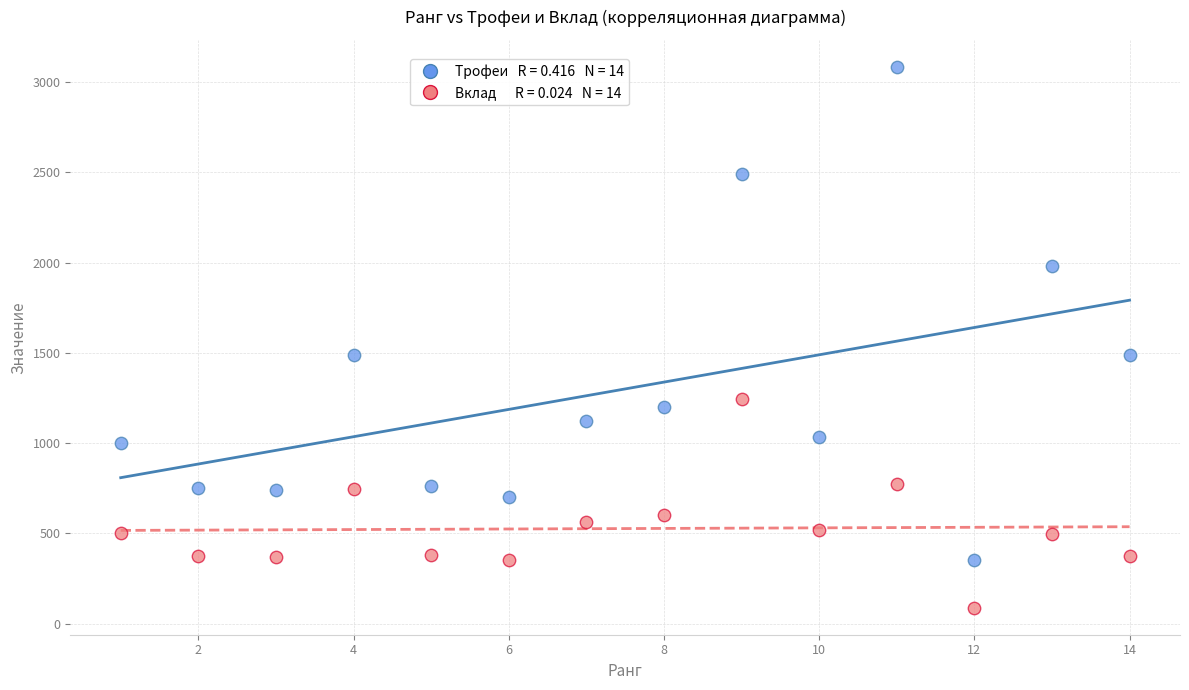

Across all data points, what is the range of X values (max minus min)?

13